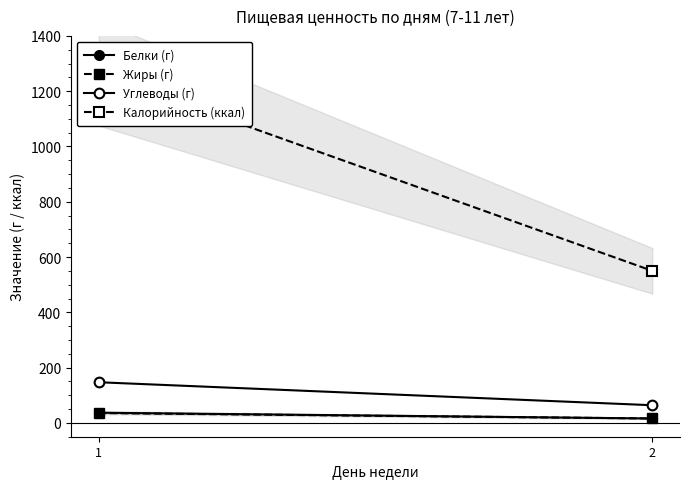

Is this an area chart (filled region under the line)?

No